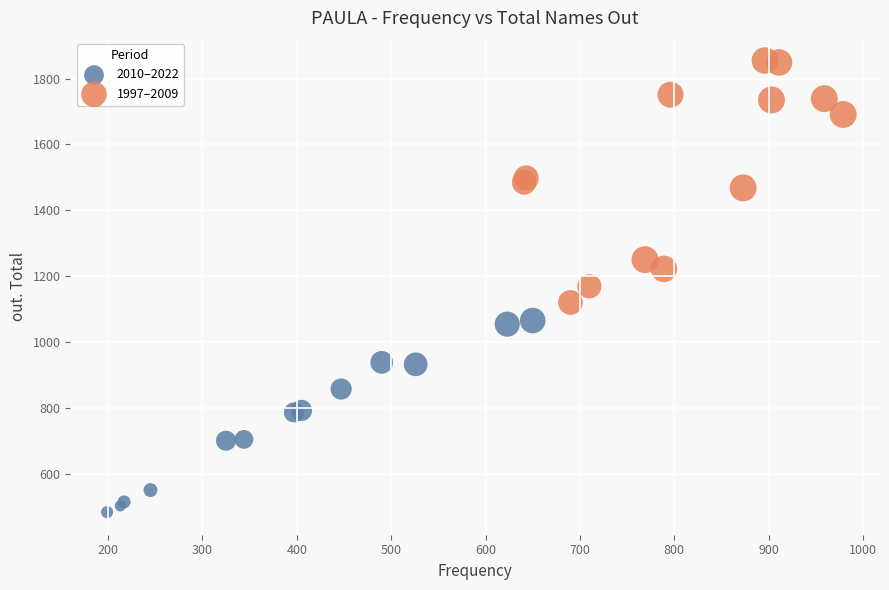

Which series contains the lowest Y value?

2010–2022